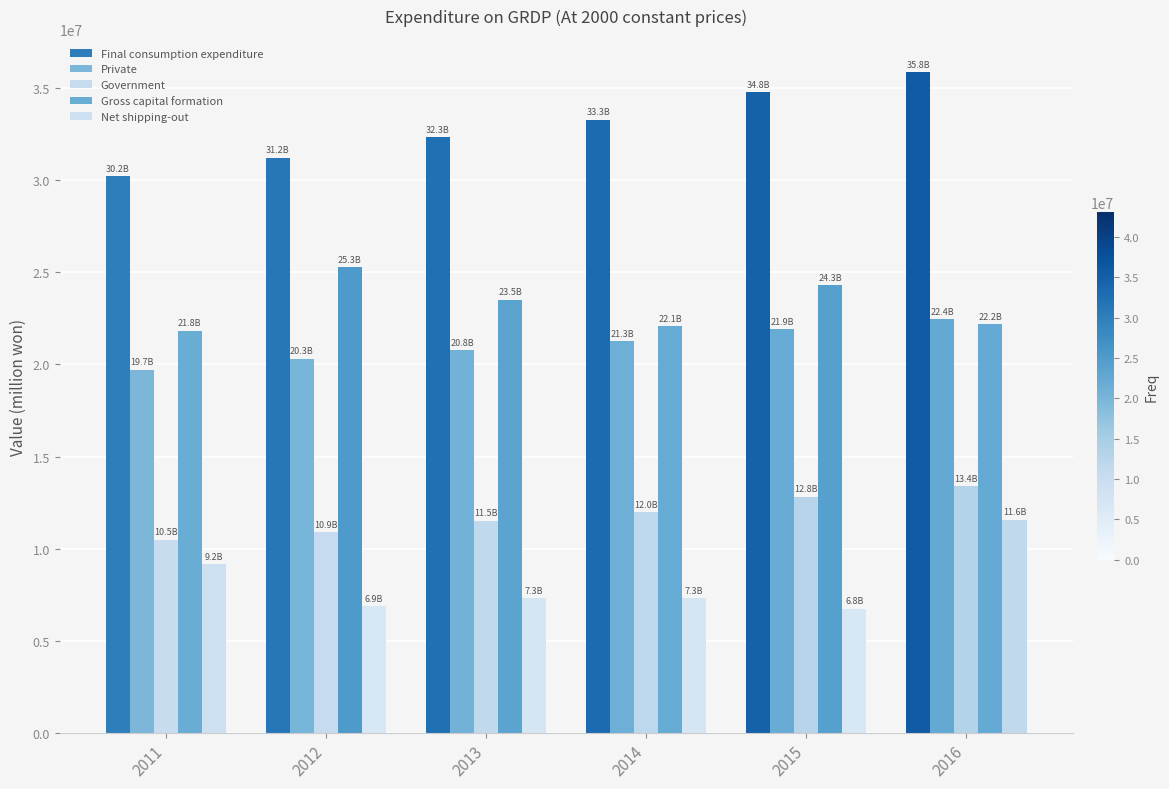

How many bars are there in total?

30